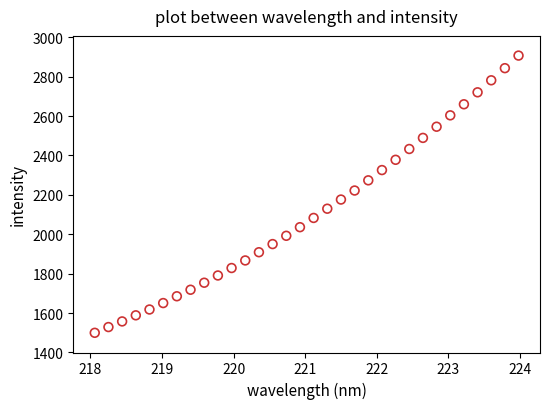

What is the range of X values (max minus min)?

5.9